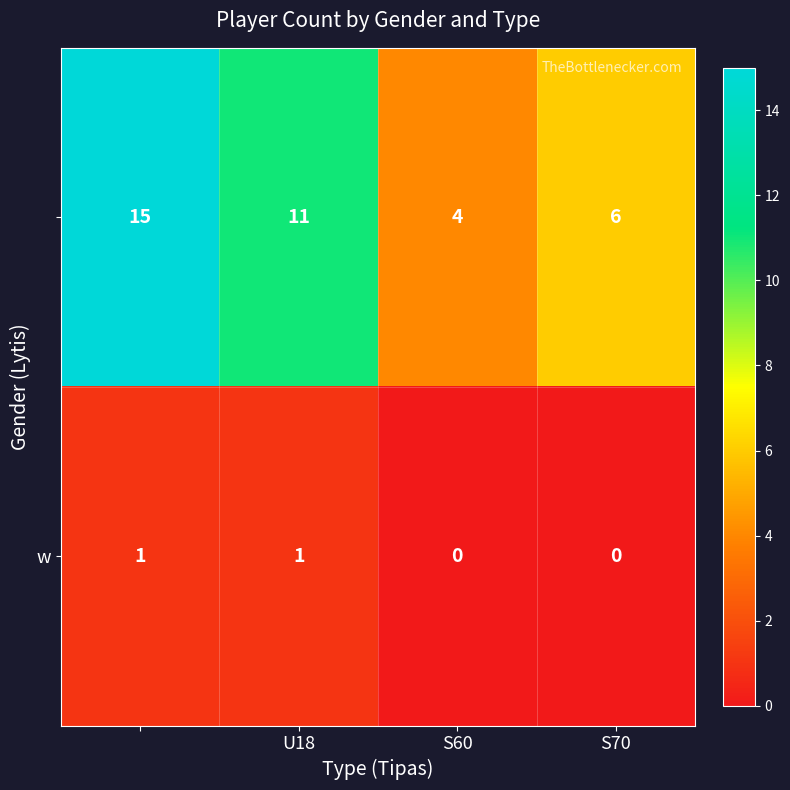

At how many categories does at least one series exceed 2?

4